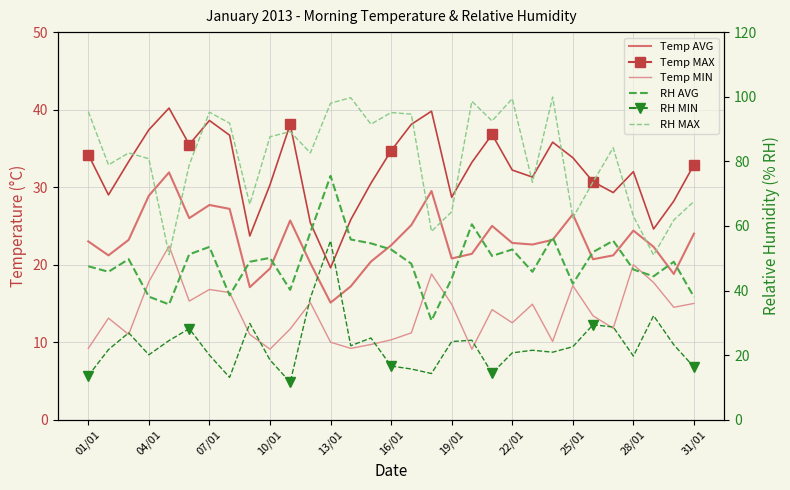

Which series has the widest spread of values?

Mattina Relative Humidity (MAX)